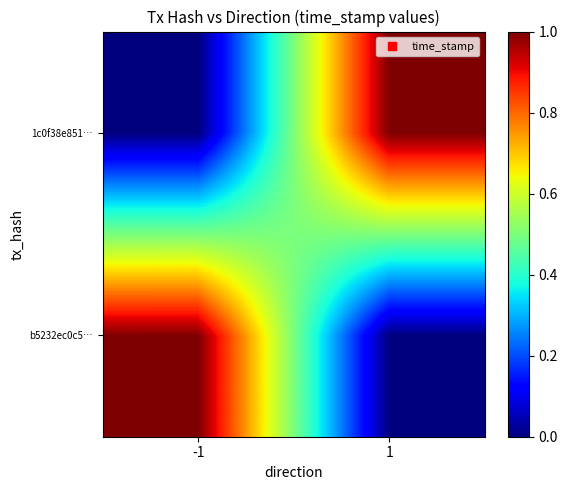

What is the difference between the highest and lowest values at -1?

1.0